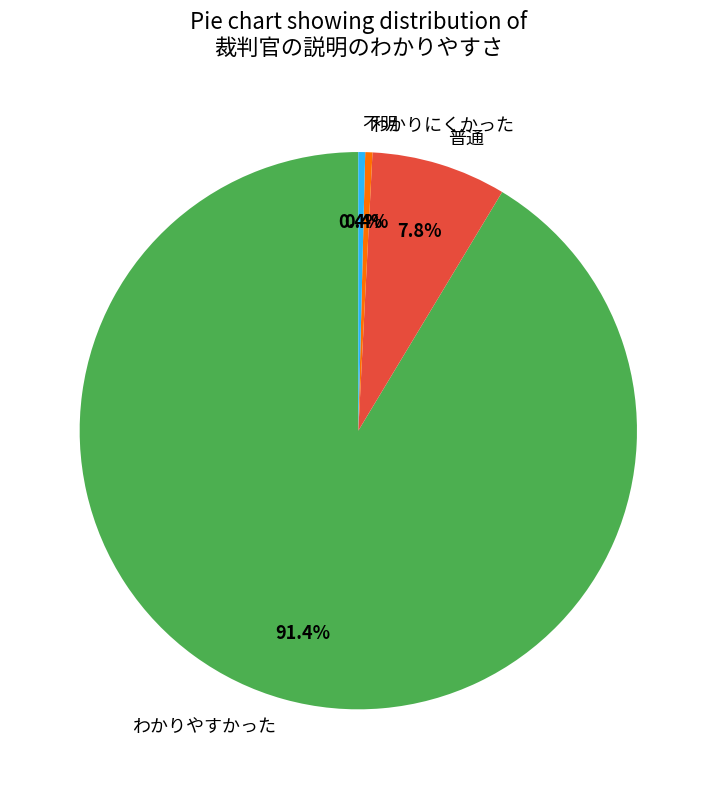

To the nearest percent, what is the average slice percentage?

25%